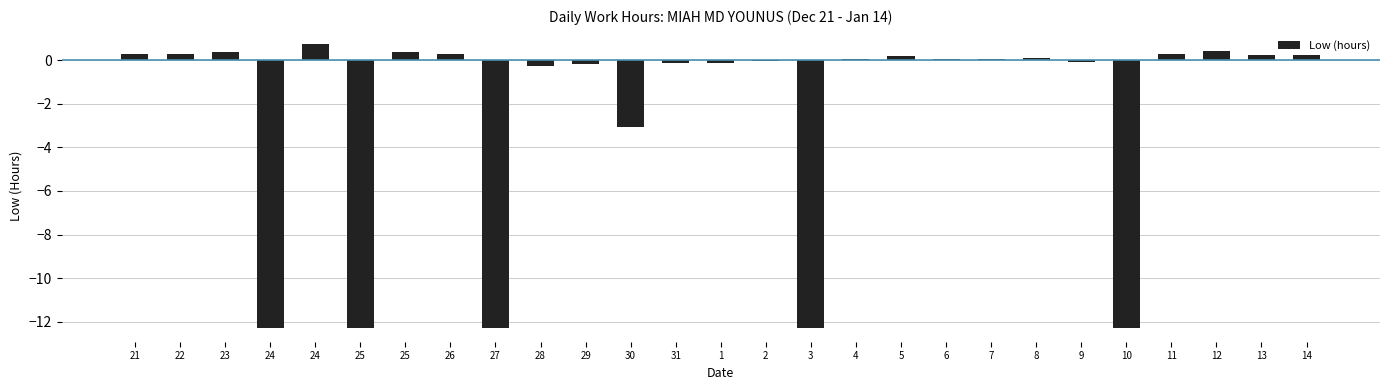

What is the minimum value shown in the chart?

-12.3